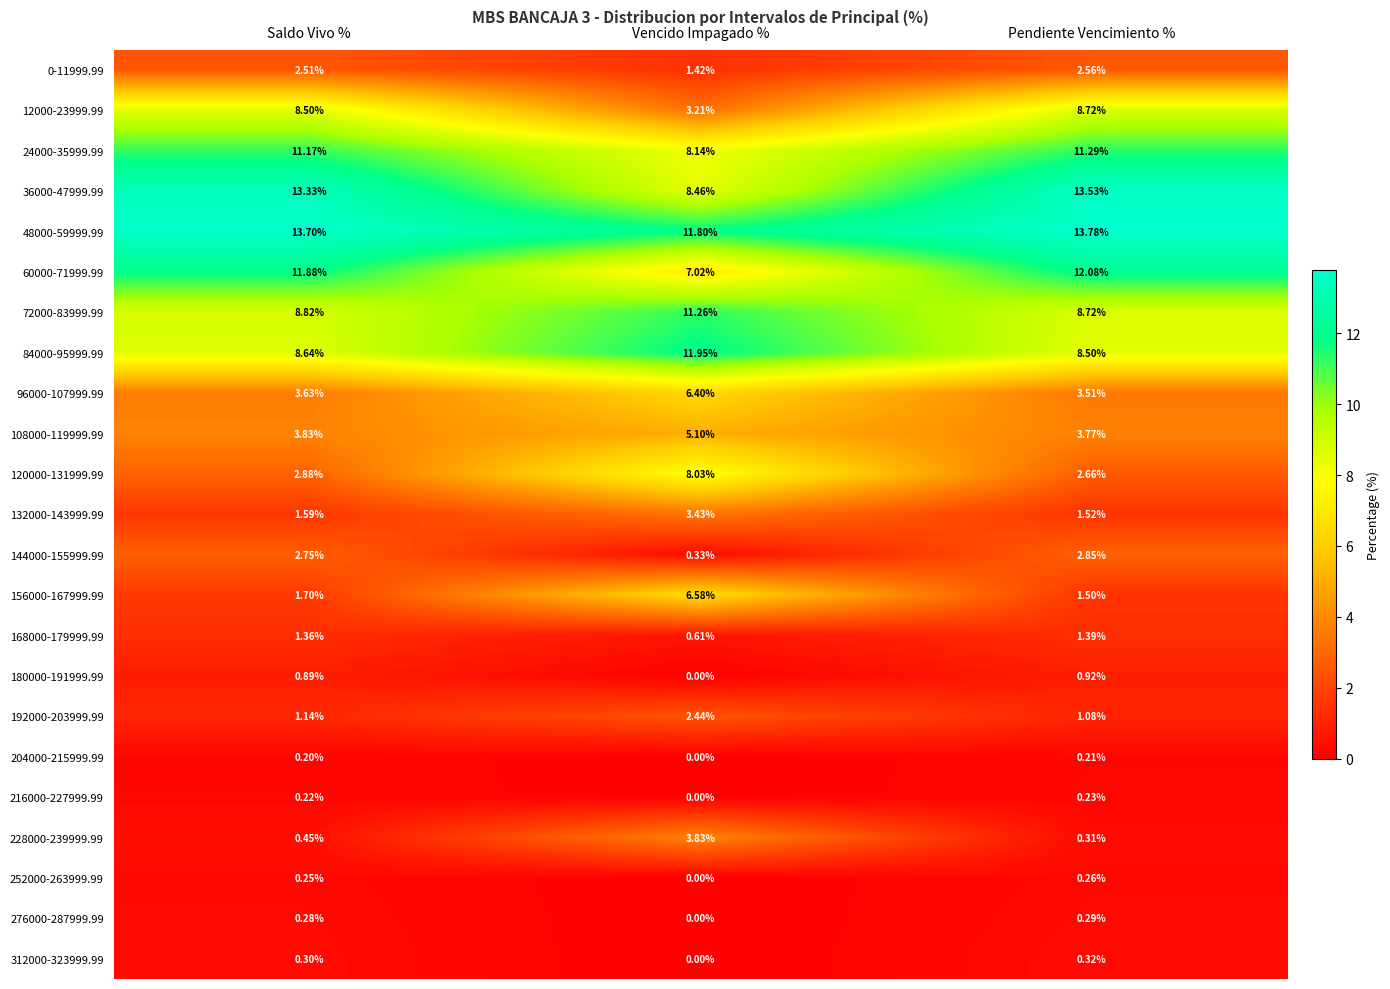

Which category has the lowest value across all series?

Vencido Impagado %